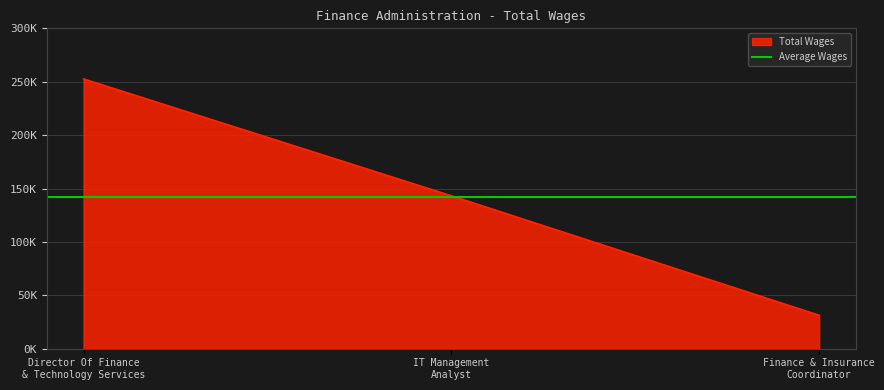

Which label corresponds to the largest value in the chart?

Director Of Finance & Technology Services